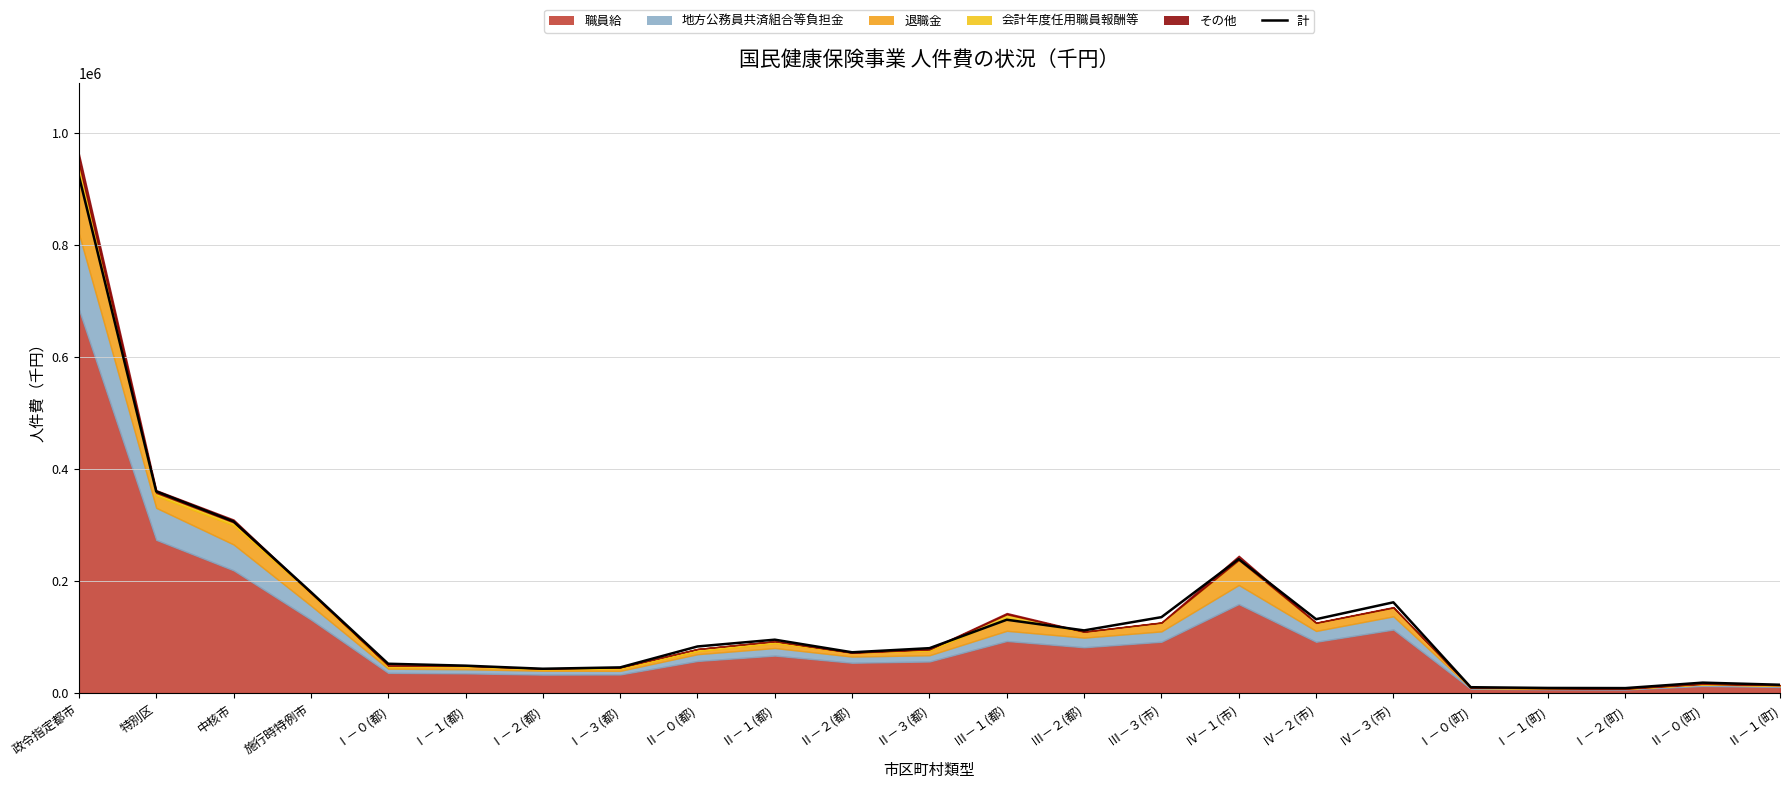

The value at Ⅰ－３(都) is 73216. True or false?

False